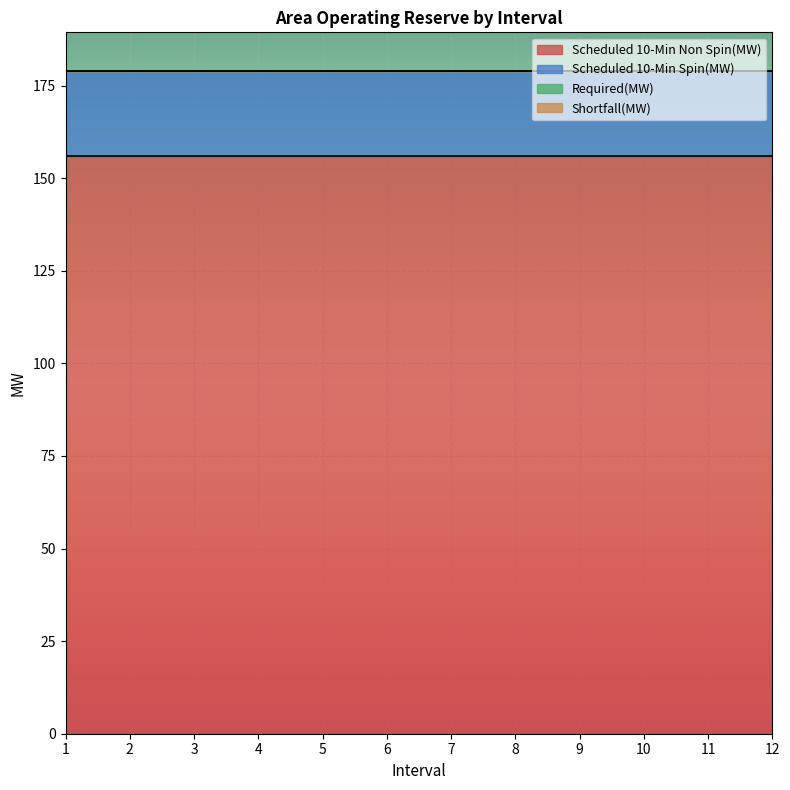

Between 5 and 12, which series saw the biggest shift?

Scheduled 10-Min Non Spin(MW)